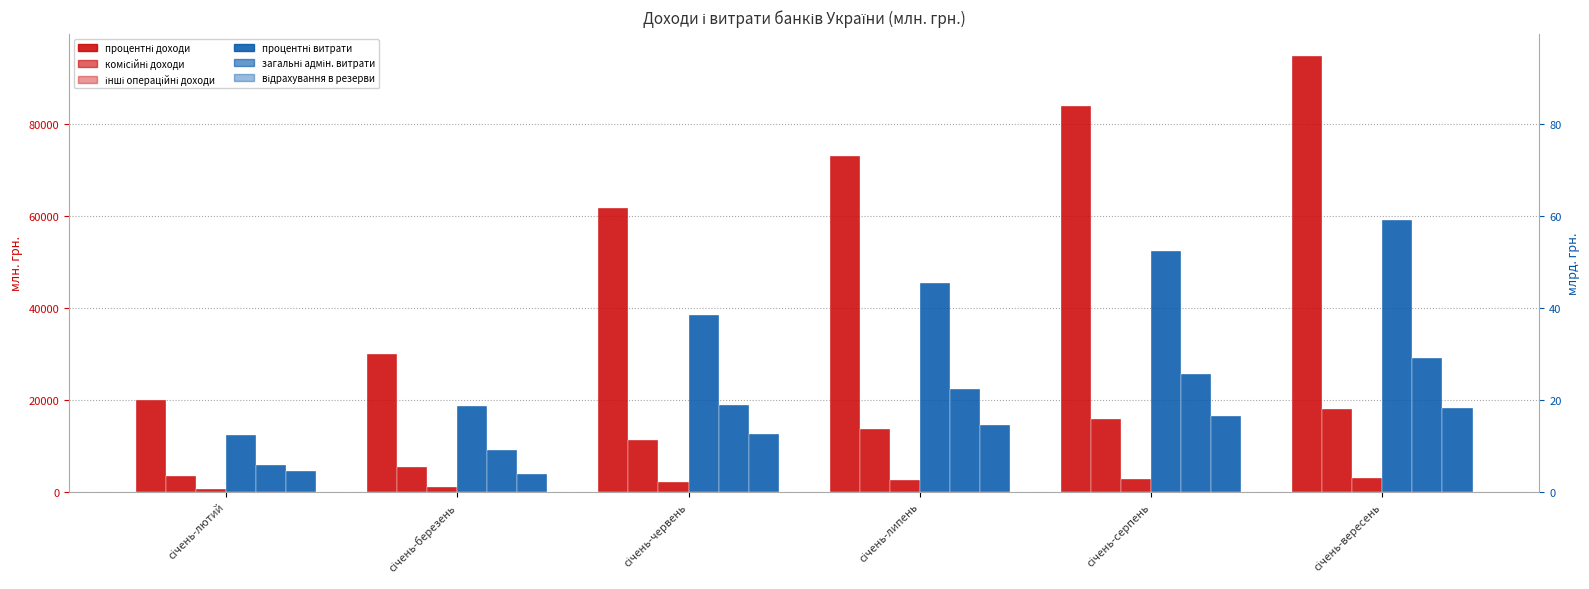

At which label does процентні витрати first exceed 45378?

січень-серпень